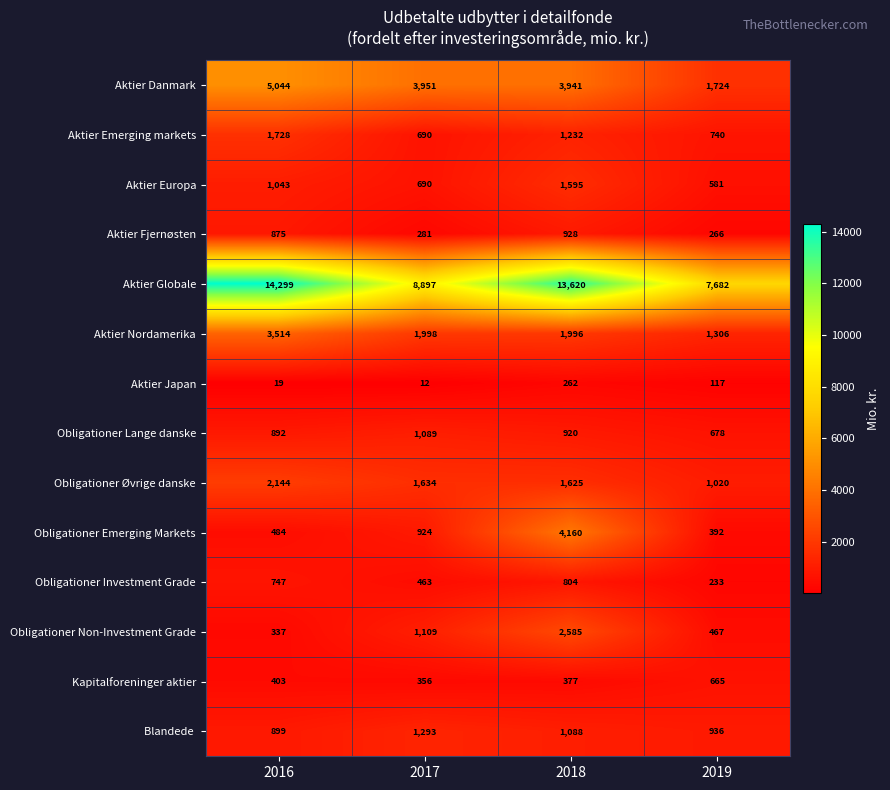

Rank the categories by Kapitalforeninger aktier value from lowest to highest.

2017, 2018, 2016, 2019